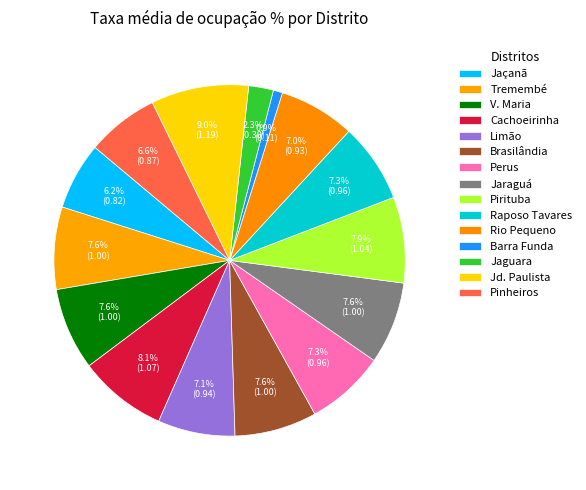

Count the number of slices in the pie.

15